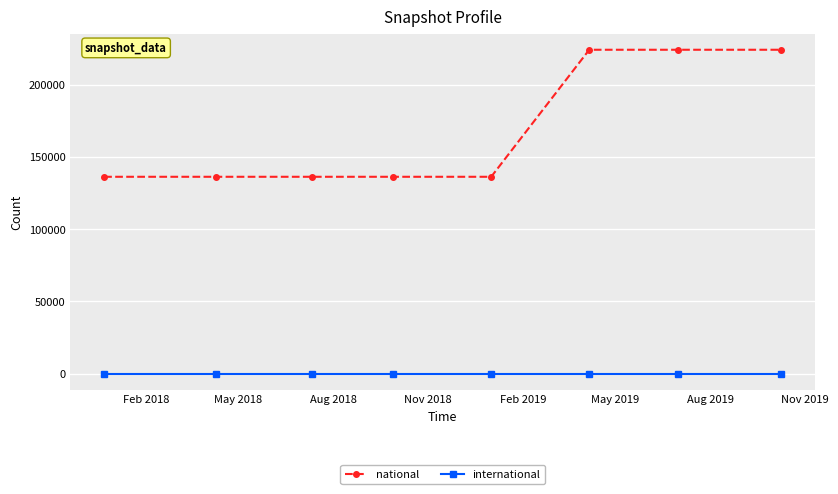

True or false: national and international intersect in this chart.

False